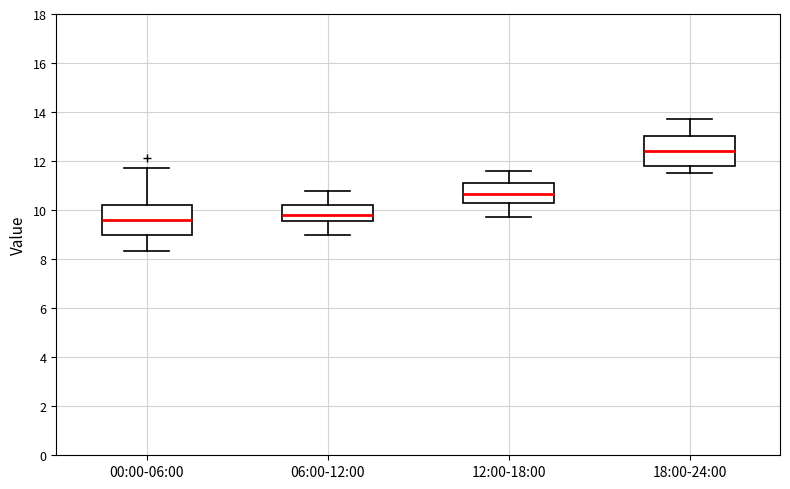

Which box's median line is the highest?

18:00-24:00